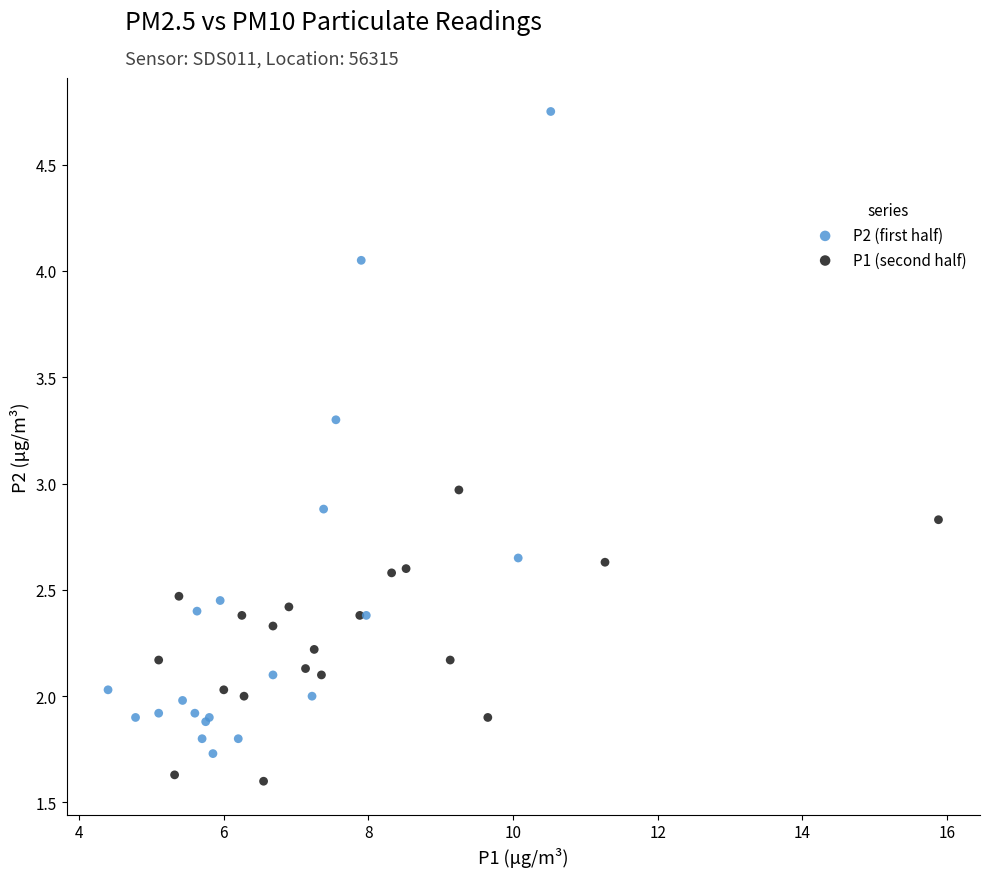

Which series has the largest Y range (max minus min)?

P2 (first half)